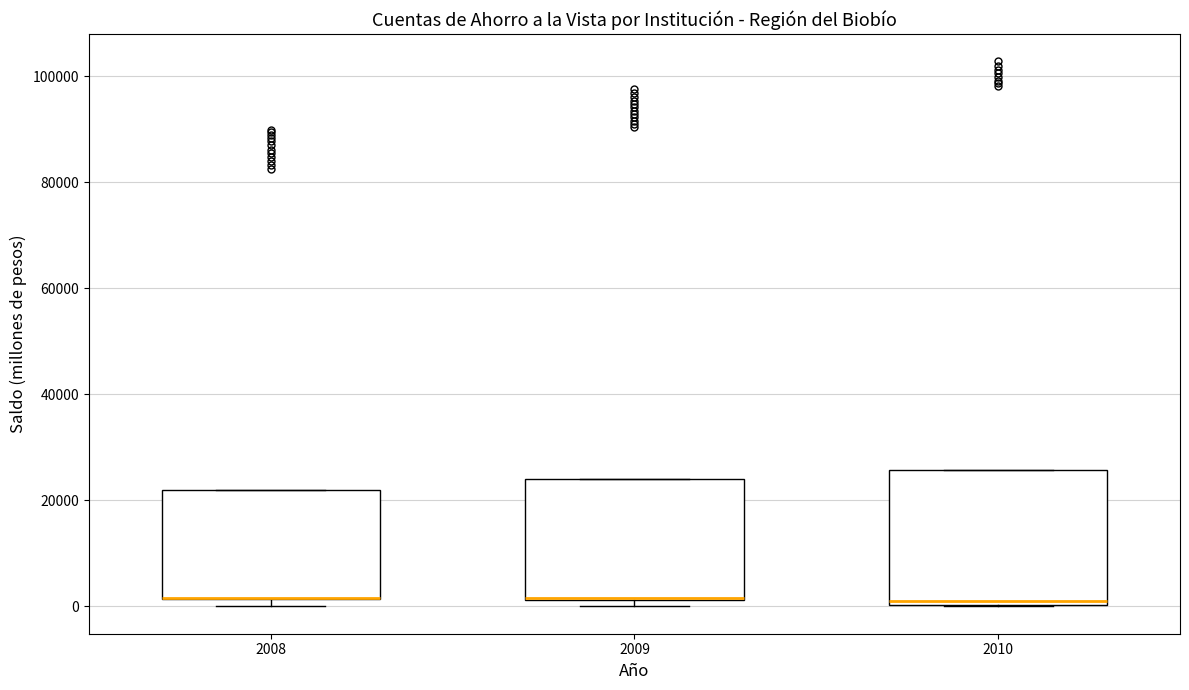

Where is the upper edge of the box at x = 2010 on the y-axis? The values are not printed on the chart, so give them approximately, as read against the axis.

26000